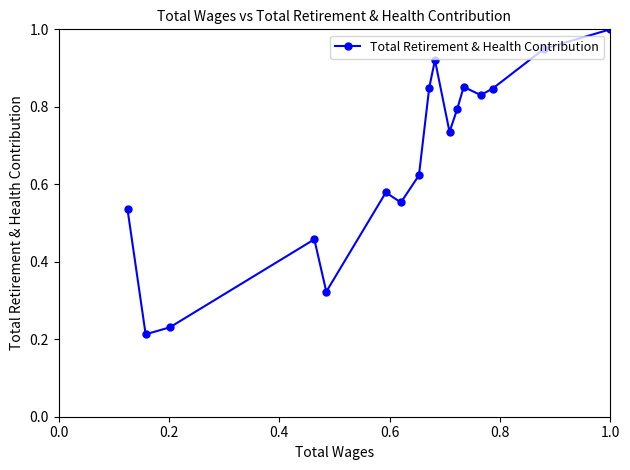

How many interior local valleys (lower than both neighbors) does the data have?

5